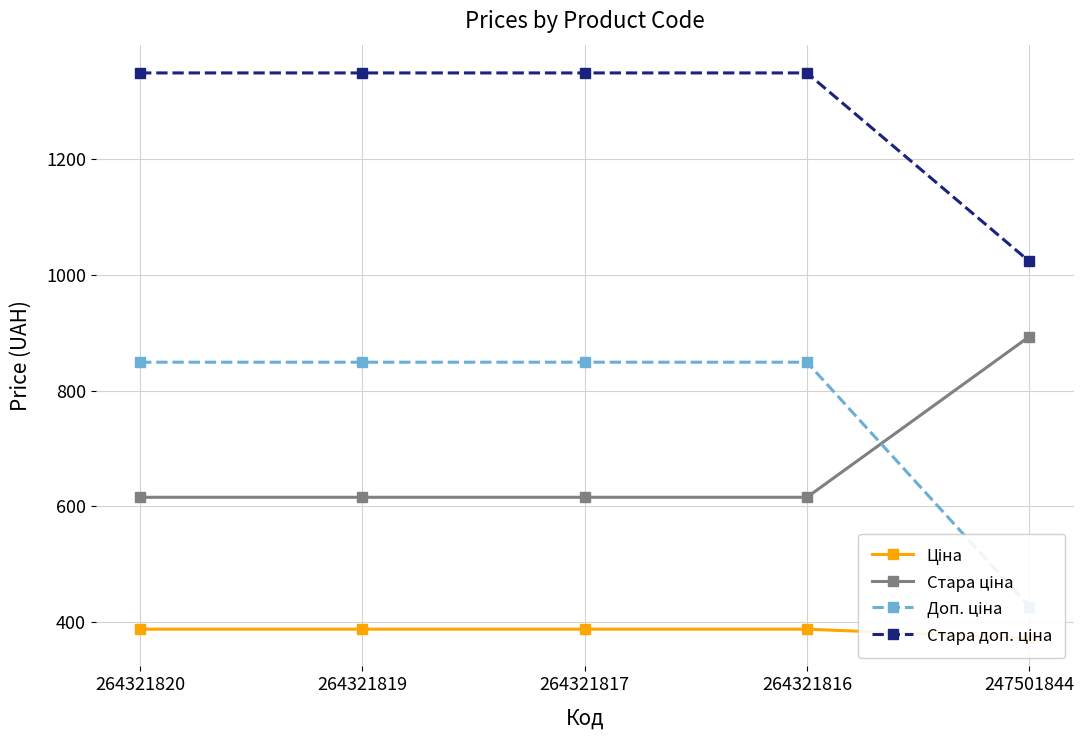

How many data points does each series have?

5